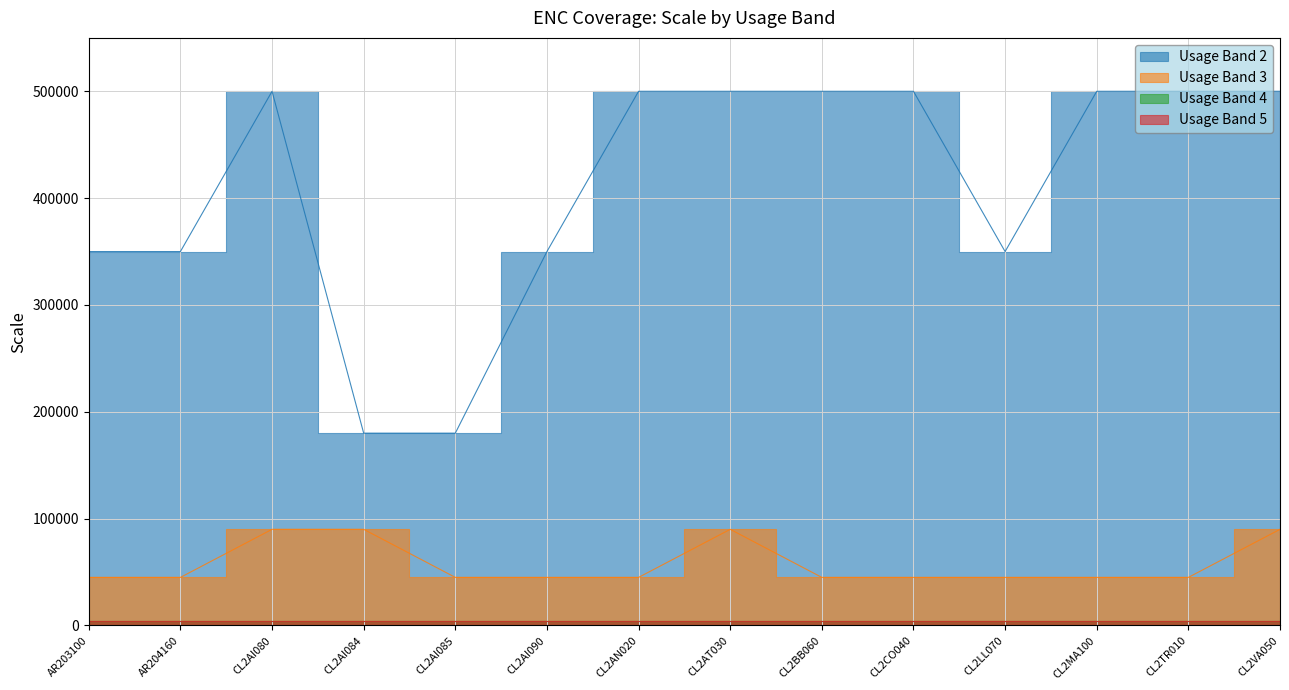

What is the maximum value shown in the chart?

500000